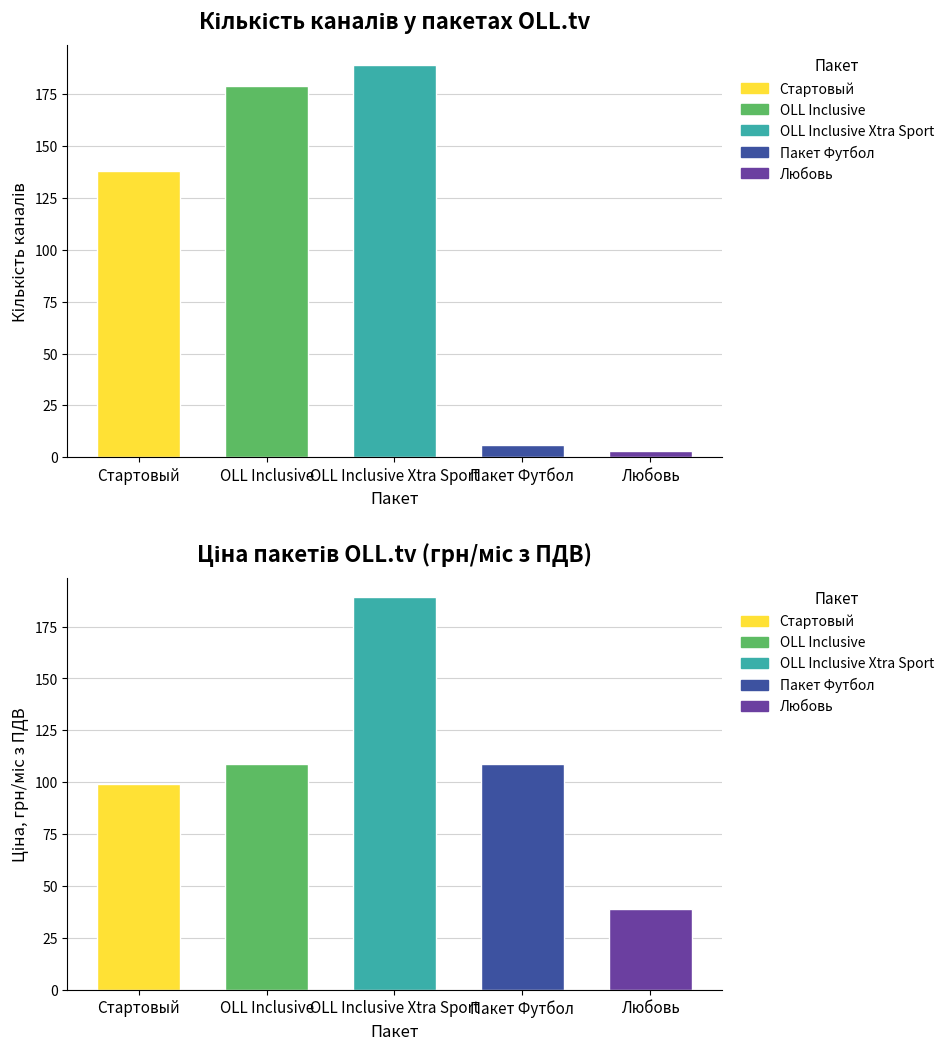

Rank the categories by Кількість каналів value from highest to lowest.

OLL Inclusive Xtra Sport, OLL Inclusive, Стартовый, Пакет Футбол, Любовь